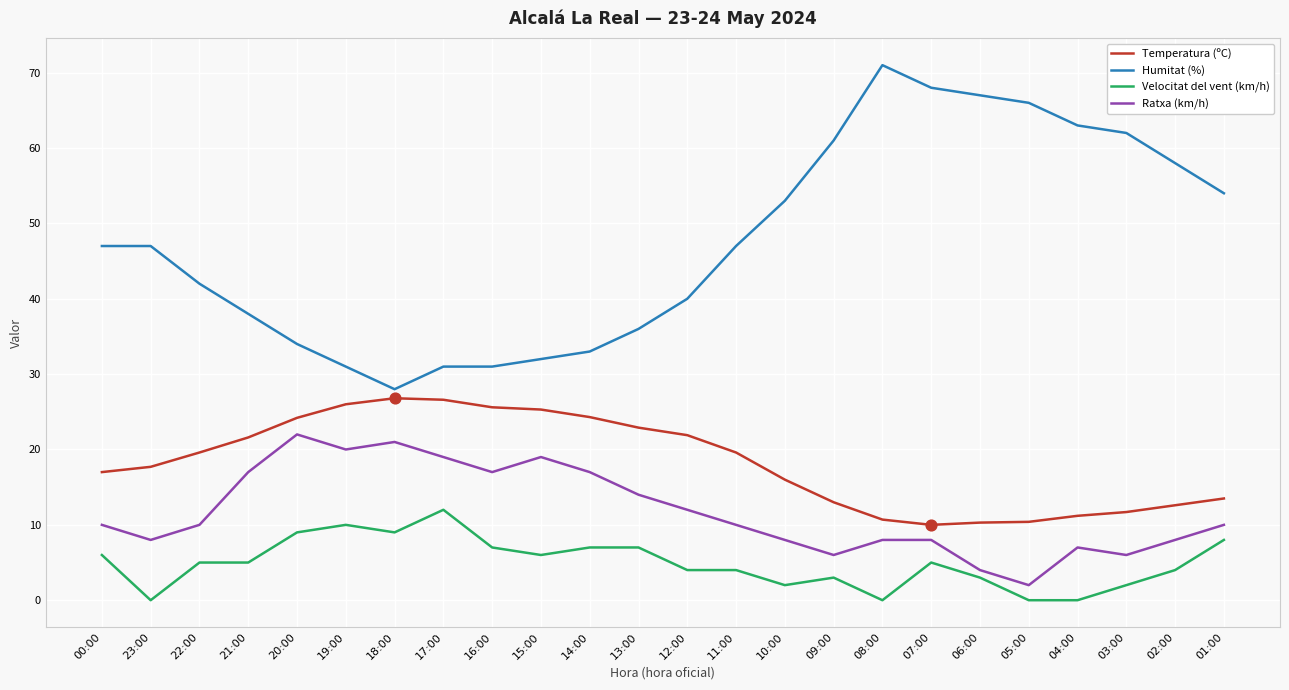

Which series has the largest total across all categories?

Humitat (%)